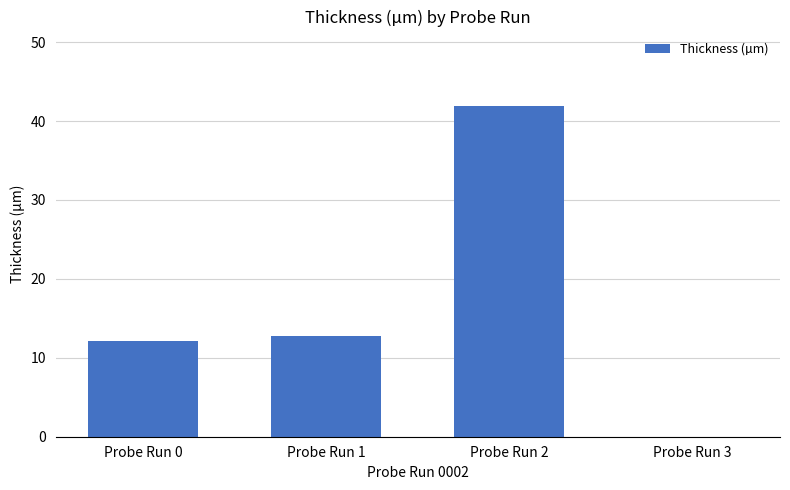

Approximately how many times larger is the value at Probe Run 1 compared to Probe Run 2?

0.3